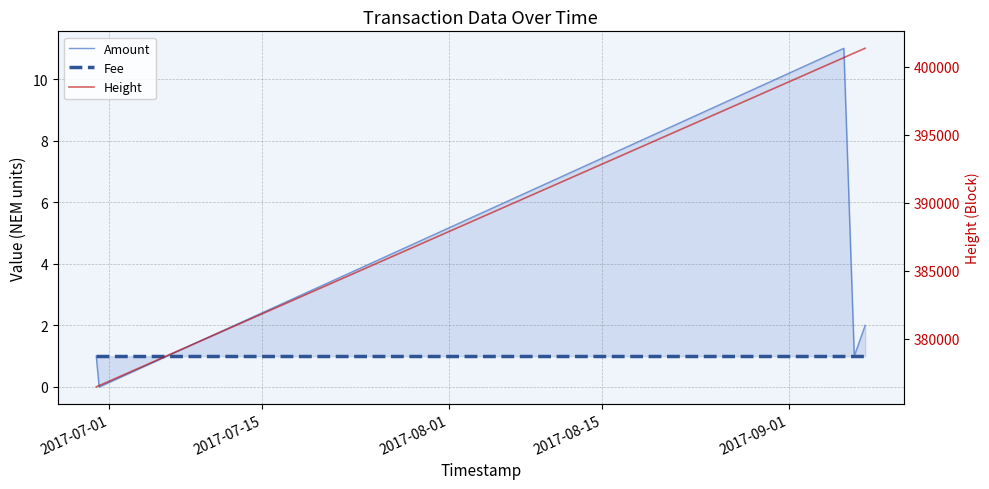

What is the value of the Amount point at the 3rd from the left?

11